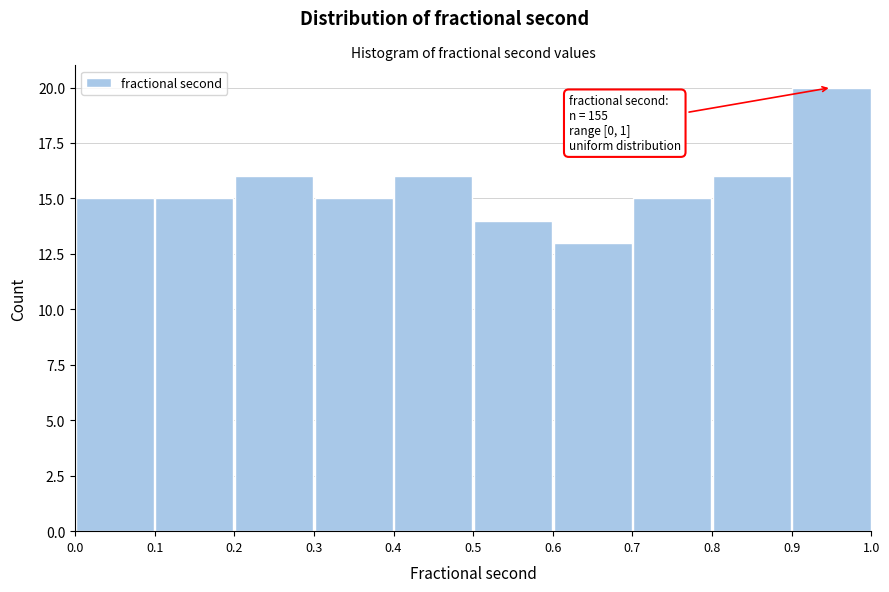

Which range on the x-axis has the tallest bar?

0.9 to 1.0